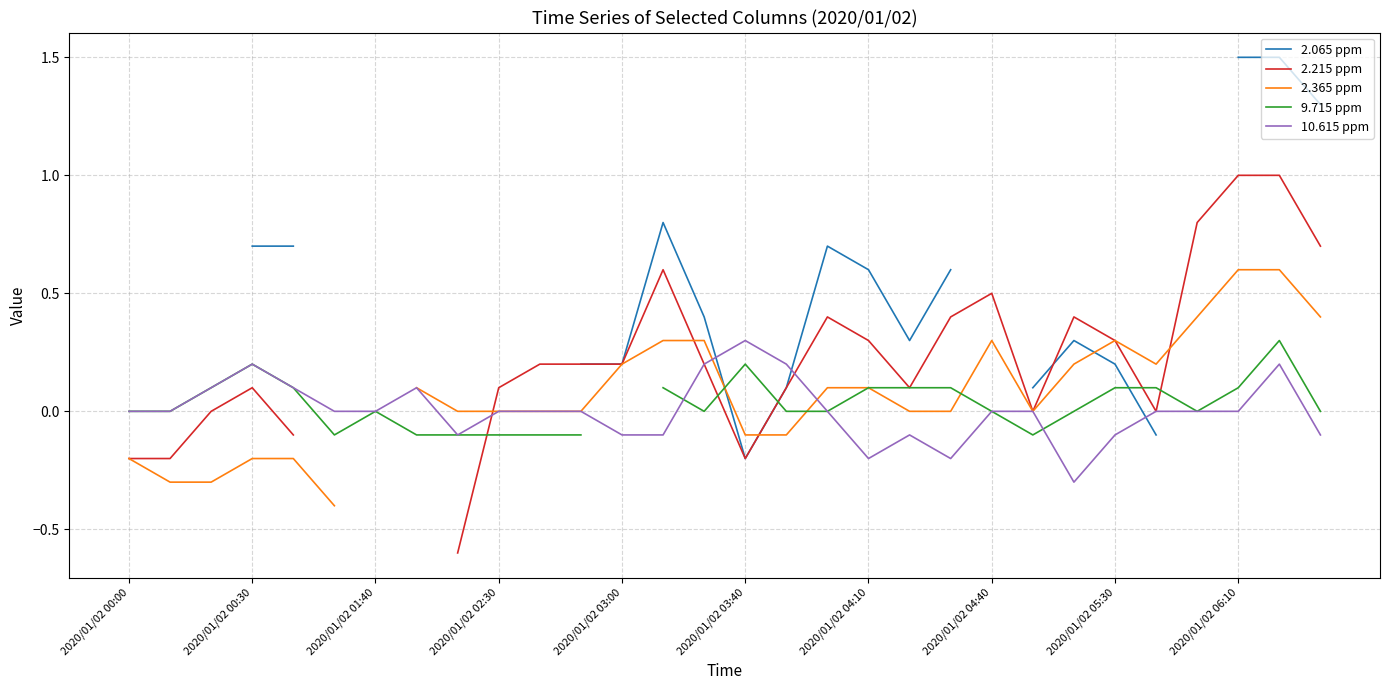

How many series are shown in this chart?

5